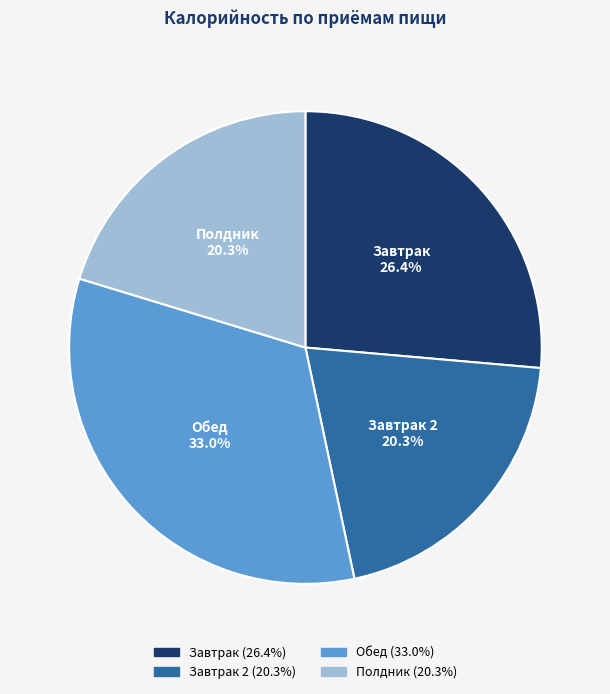

To the nearest percent, what portion does Завтрак represent?

26%